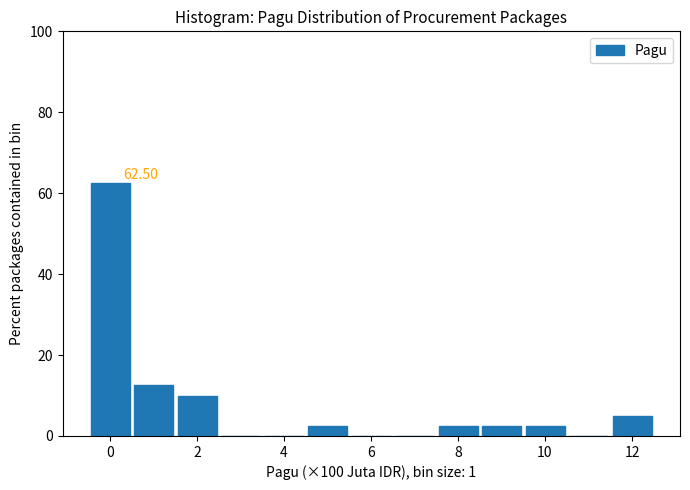

Which range on the x-axis has the tallest bar?

-0.4 to 0.6